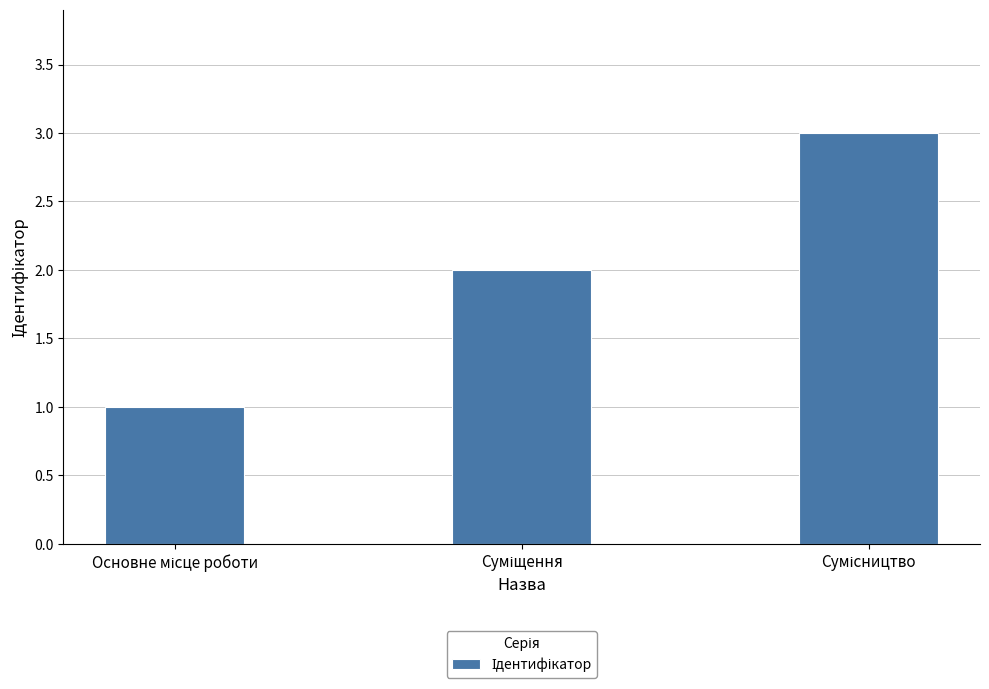

What is the sum of all values?

6